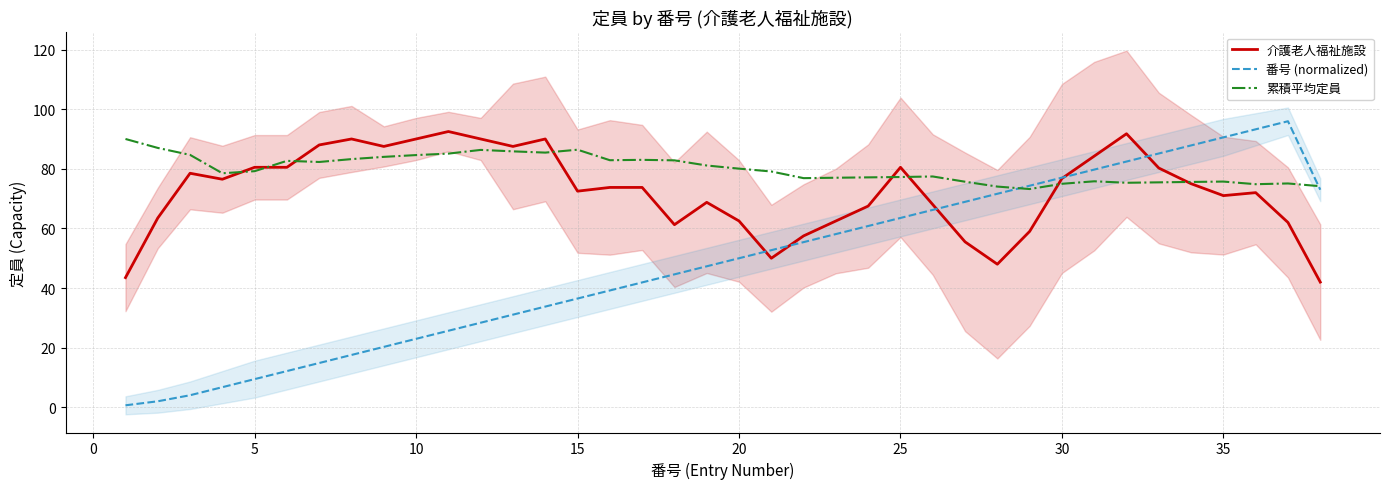

The 番号 (normalized) series shows 20.9 at 20. True or false?

False